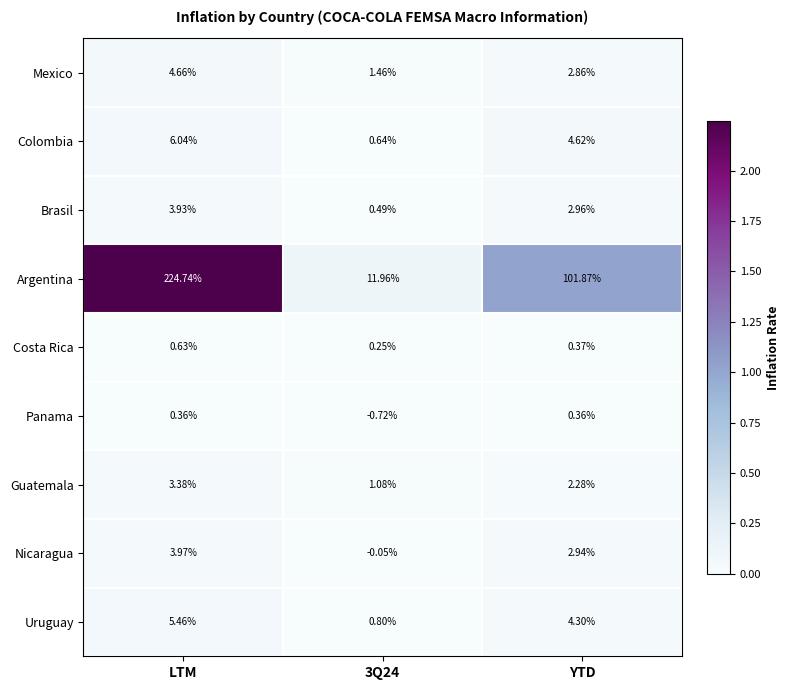

Where does the Brasil series first go above 2?

LTM